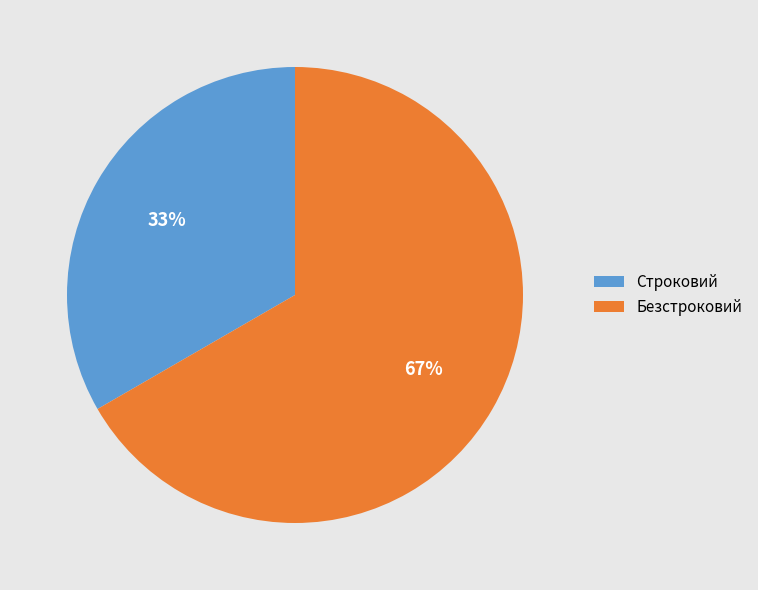

Does Безстроковий account for over 50% of the chart?

Yes